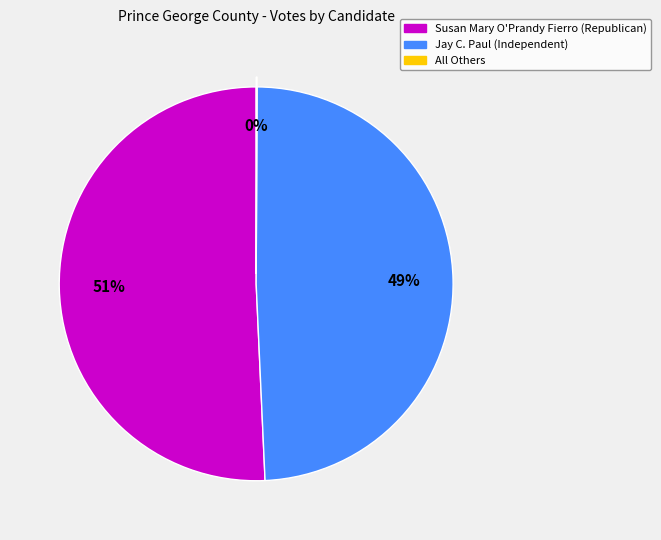

To the nearest percent, what is the combined percentage of Susan Mary O'Prandy Fierro (Republican) and Jay C. Paul (Independent)?

100%